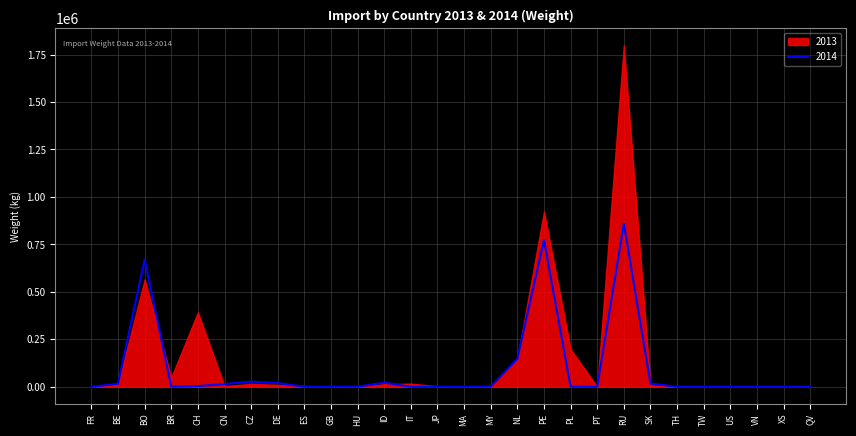

The chart shows a value of 64 at GB. True or false?

True